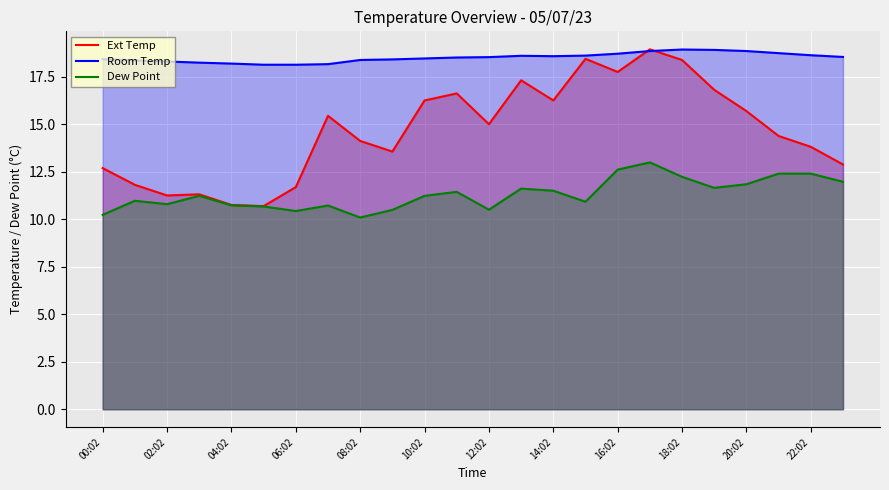

Which series has the largest total across all categories?

Room Temp